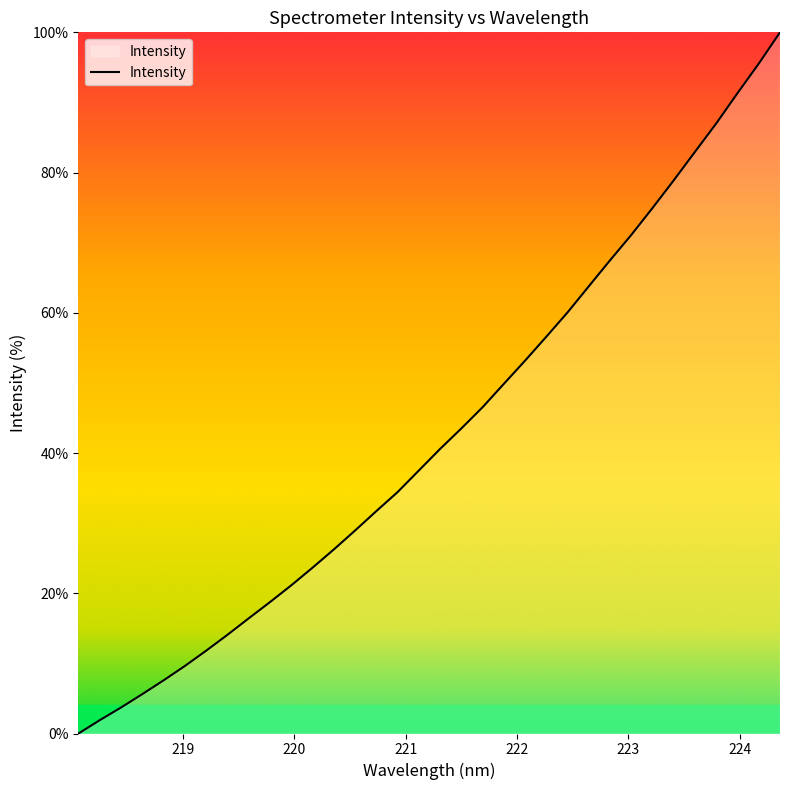

What is the maximum value shown in the chart?

100.0